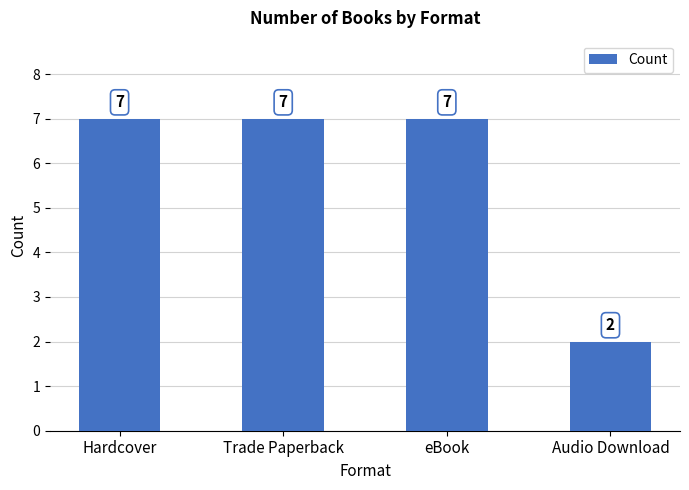

Reading right to left, transcribe all the data shown in this chart.

2	7	7	7